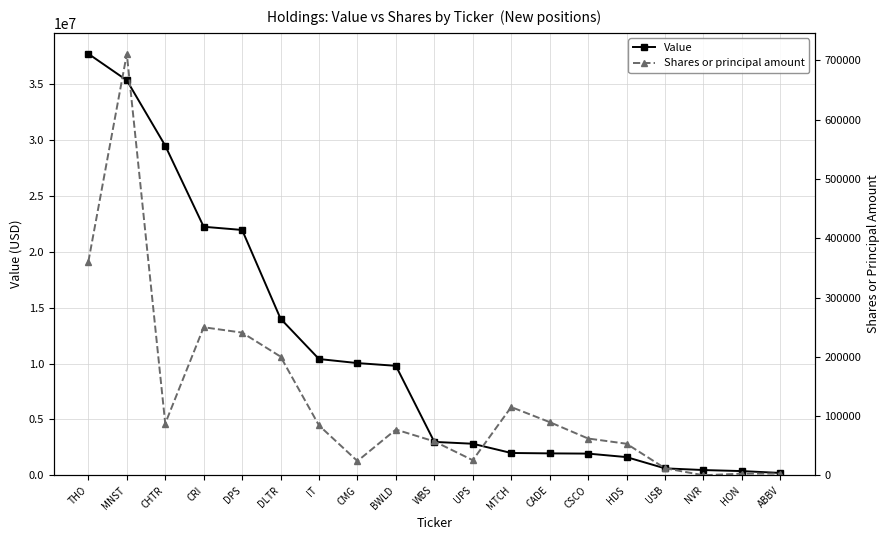

What is the minimum value for Value?

219000